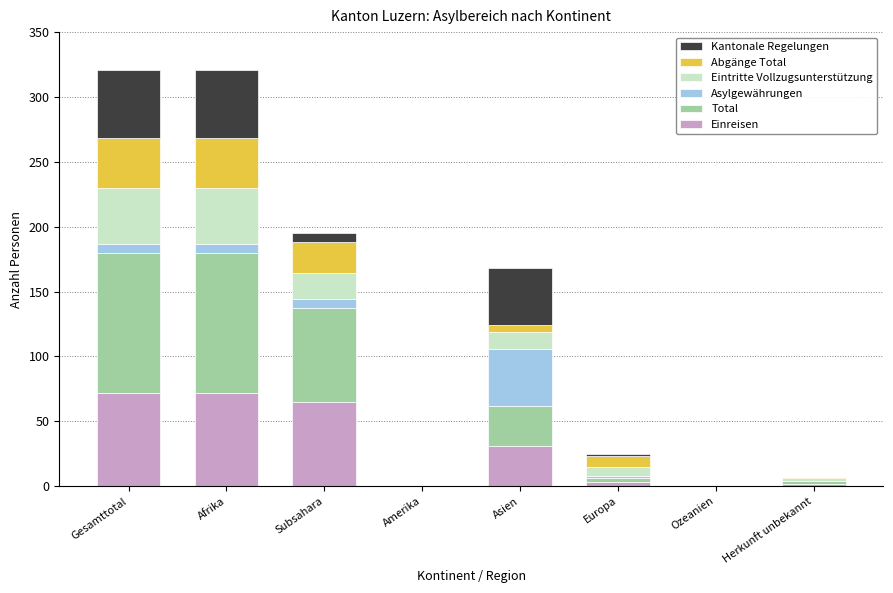

What is the maximum value for Einreisen?

72